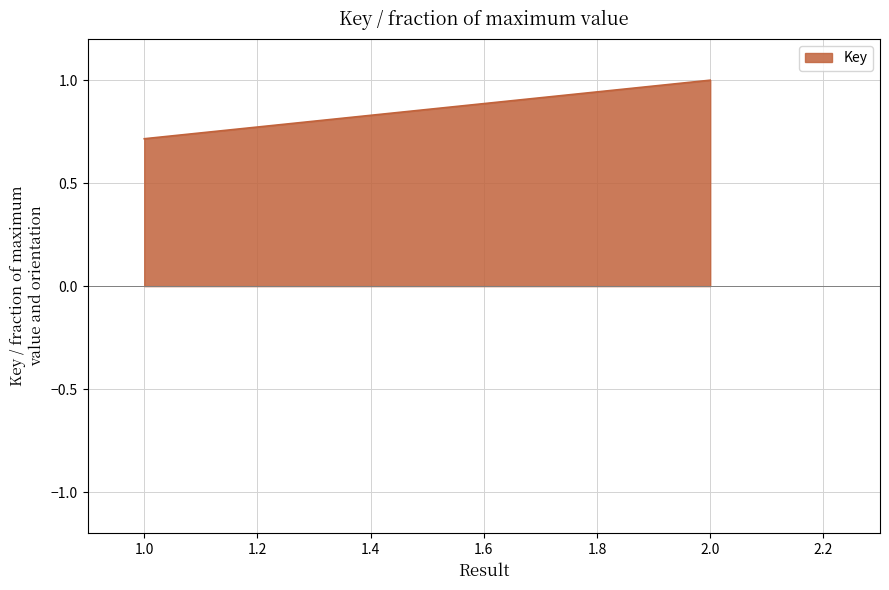

Which has a higher value, 2 or 1?

2